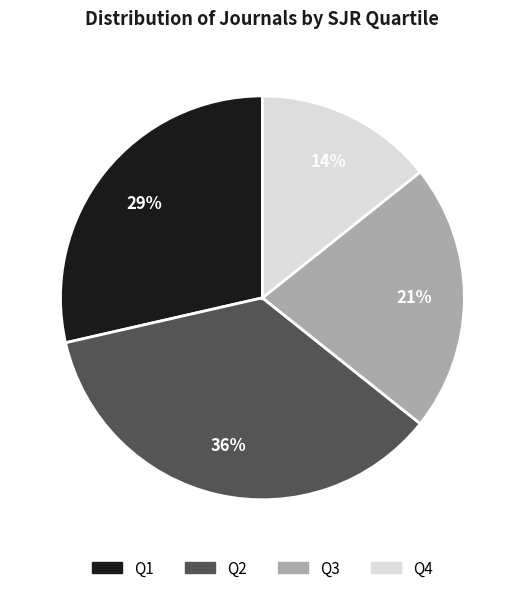

To the nearest percent, what portion does Q2 represent?

36%